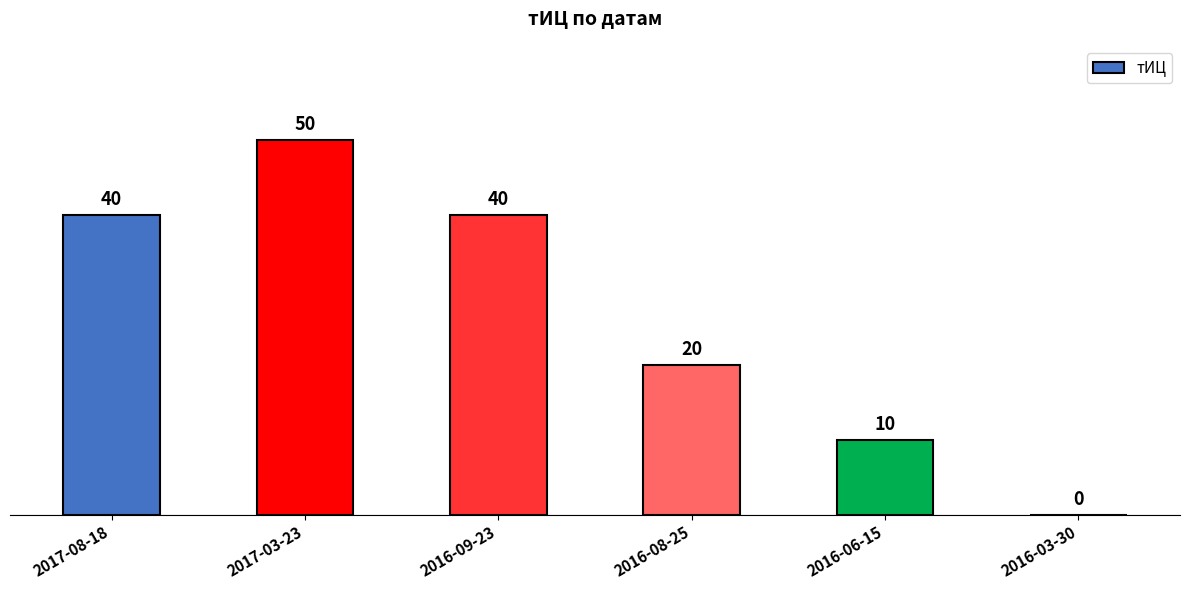

What is the change in value from 2017-03-23 to 2016-03-30?

-50